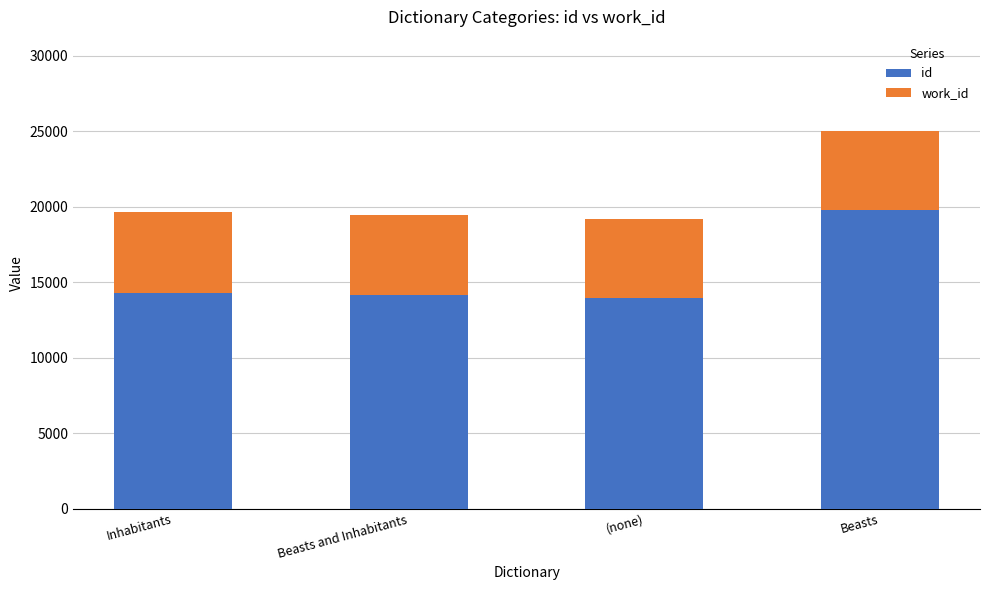

True or false: id has a value of 21073 at Inhabitants.

False